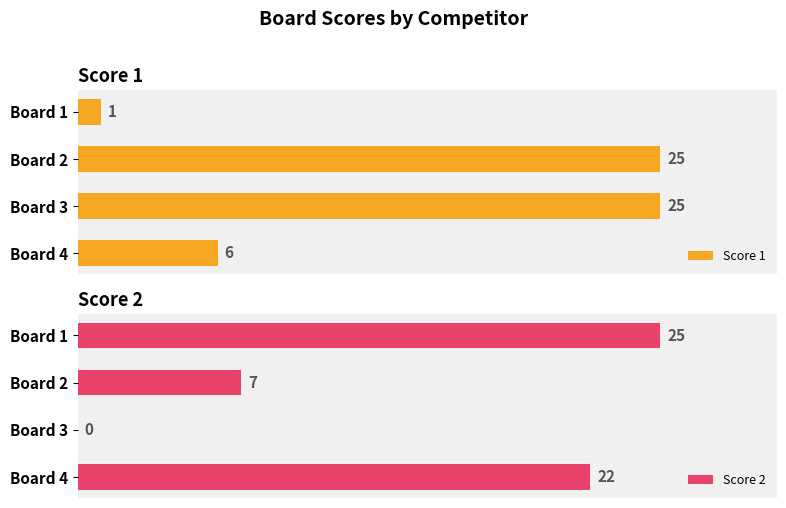

How many data points in Score 1 are less than 25?

2